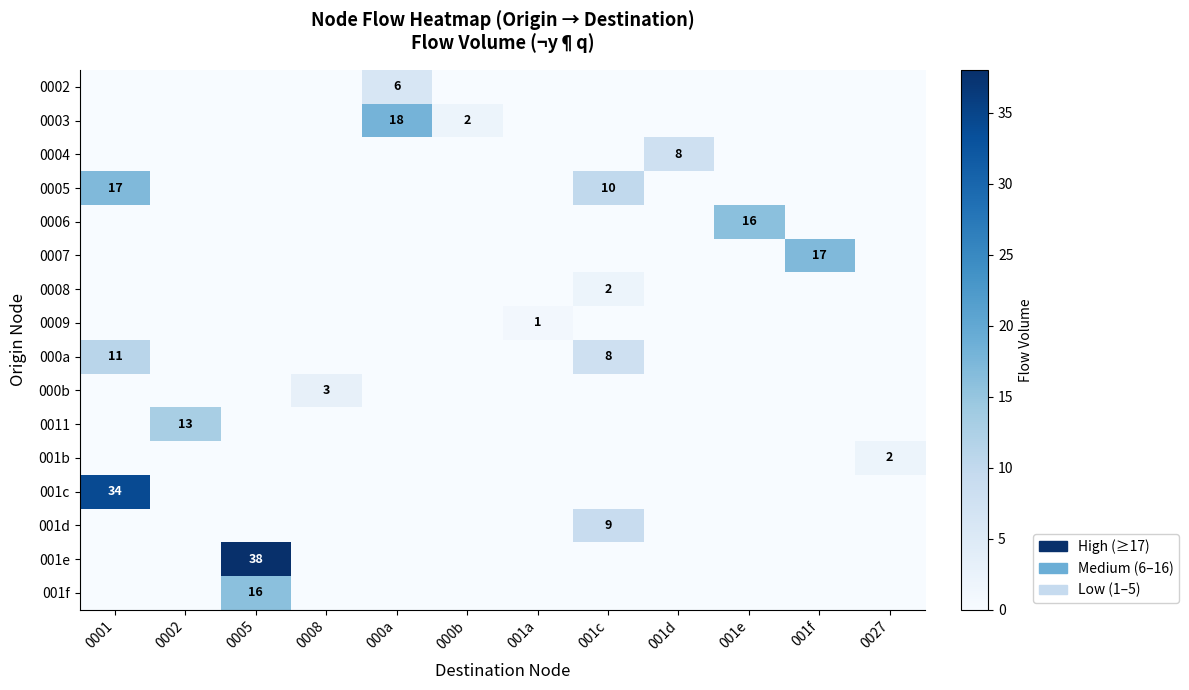

The value of 0004 at 001d is 8. True or false?

True